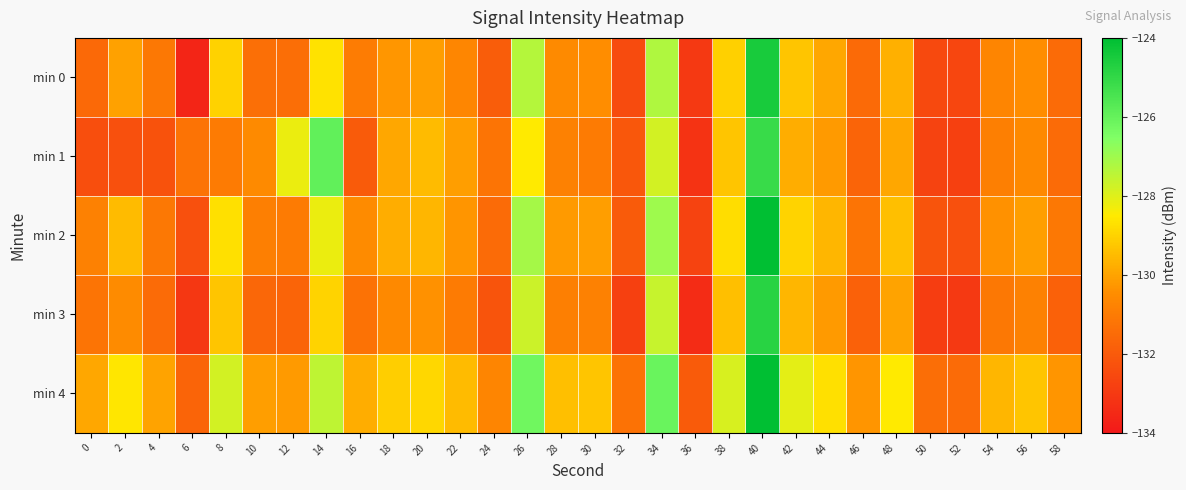

Which series has the largest total across all categories?

min 4